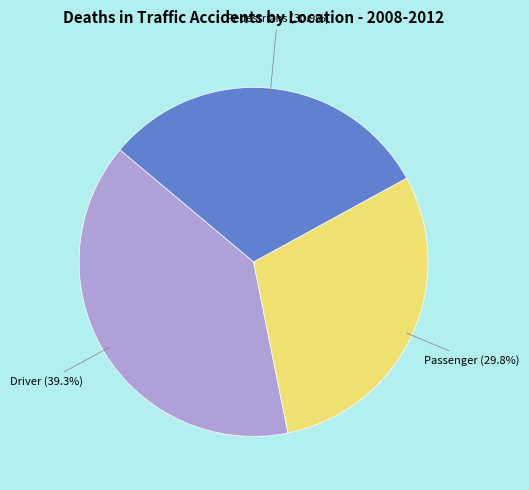

Is there any slice that represents more than half of the pie?

No